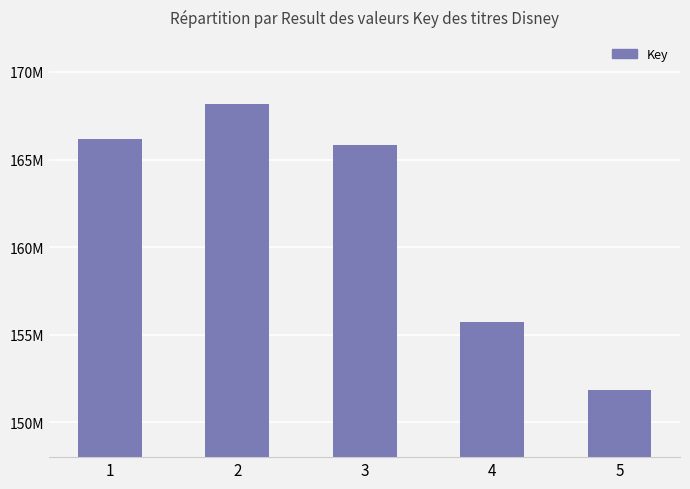

Is it true that the value at 2 is 168188820?

True